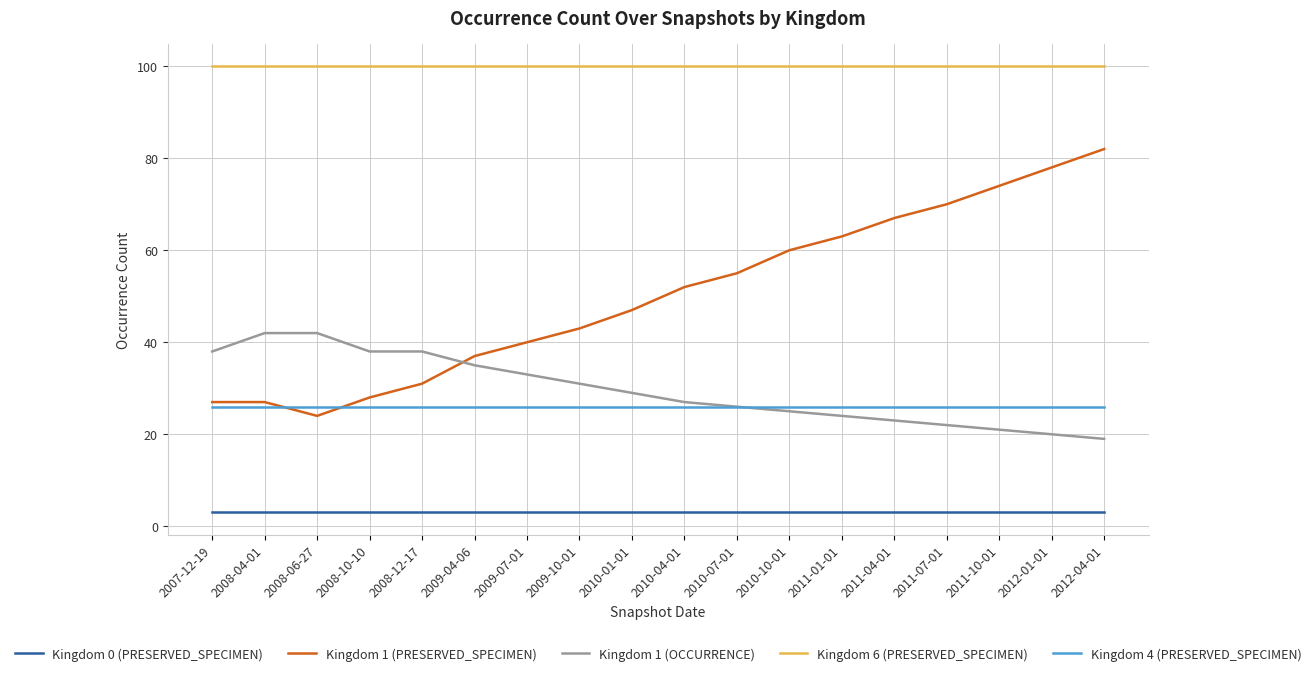

What is the sum of the Kingdom 1 (OCCURRENCE) values at 2012-01-01 and 2010-10-01?

45